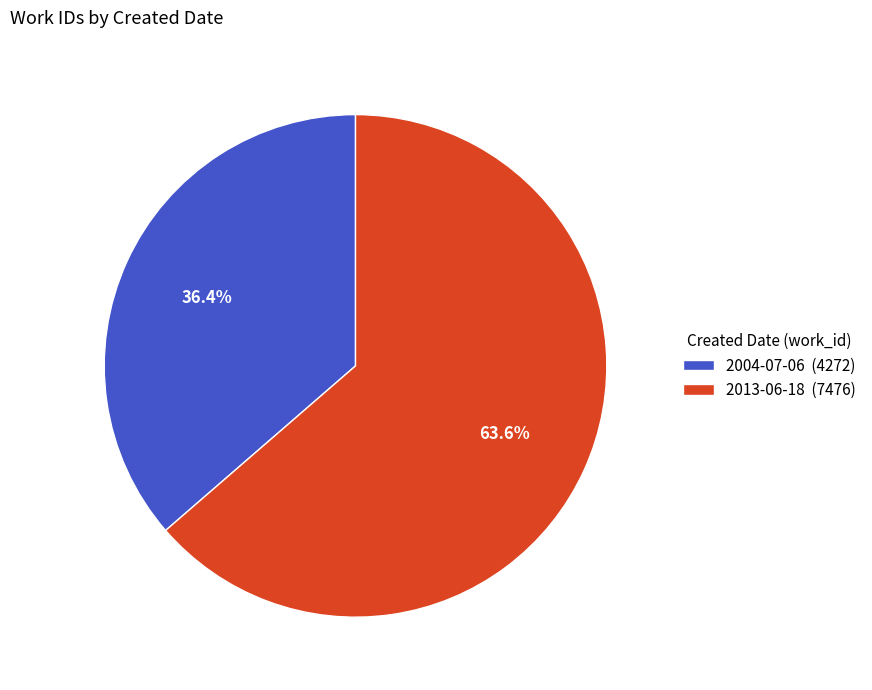

Count the number of slices in the pie.

2